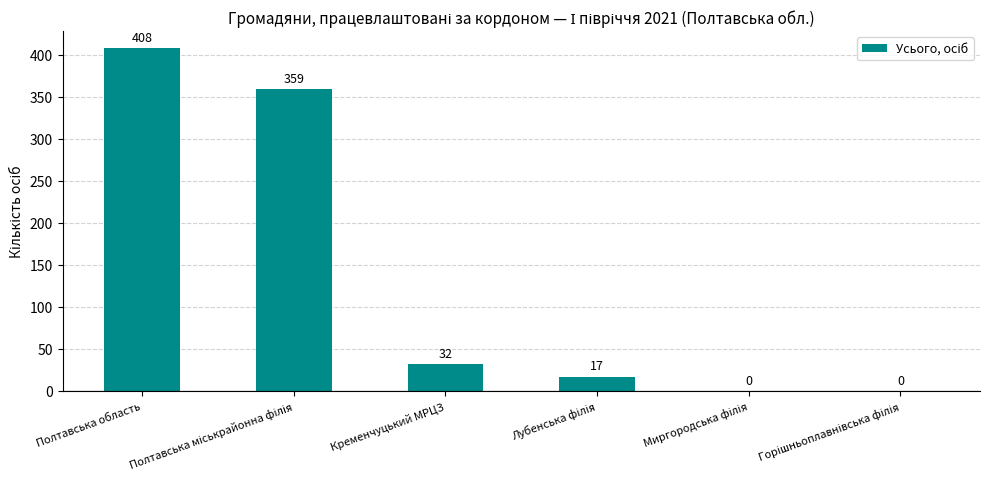

The value at Полтавська область is 408. True or false?

True